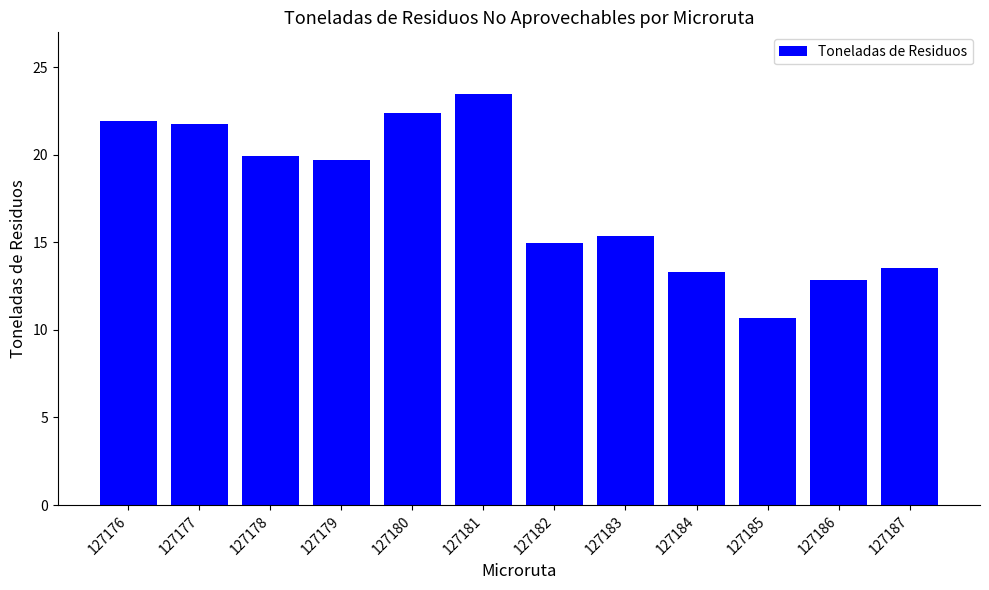

Are the bars grouped side by side (vs. stacked)?

No